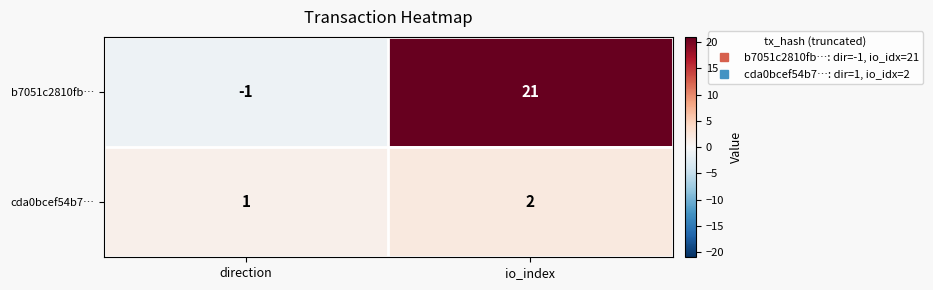

Reading right to left, transcribe all the data shown in this chart.

b7051c2810fb…: 21	-1
cda0bcef54b7…: 2	1